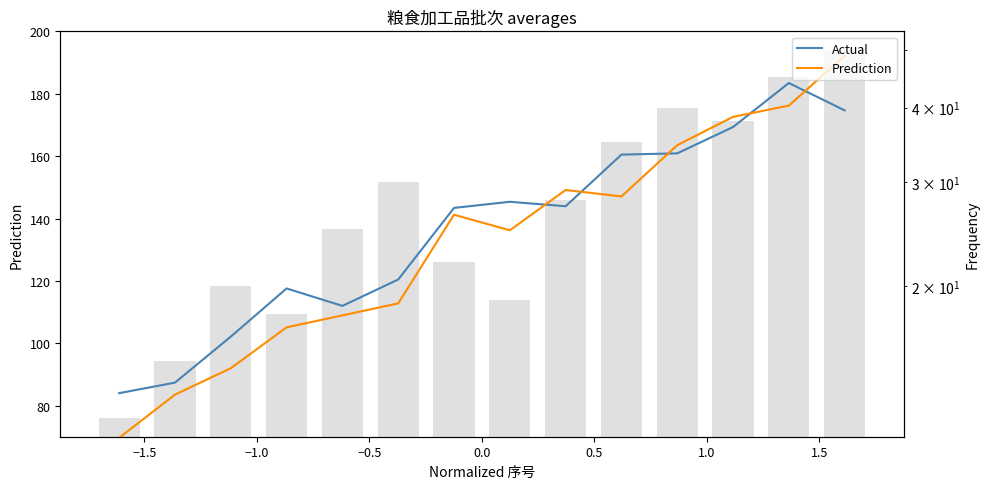

At 0.0, list the series in order from smallest to largest.

Prediction, Actual